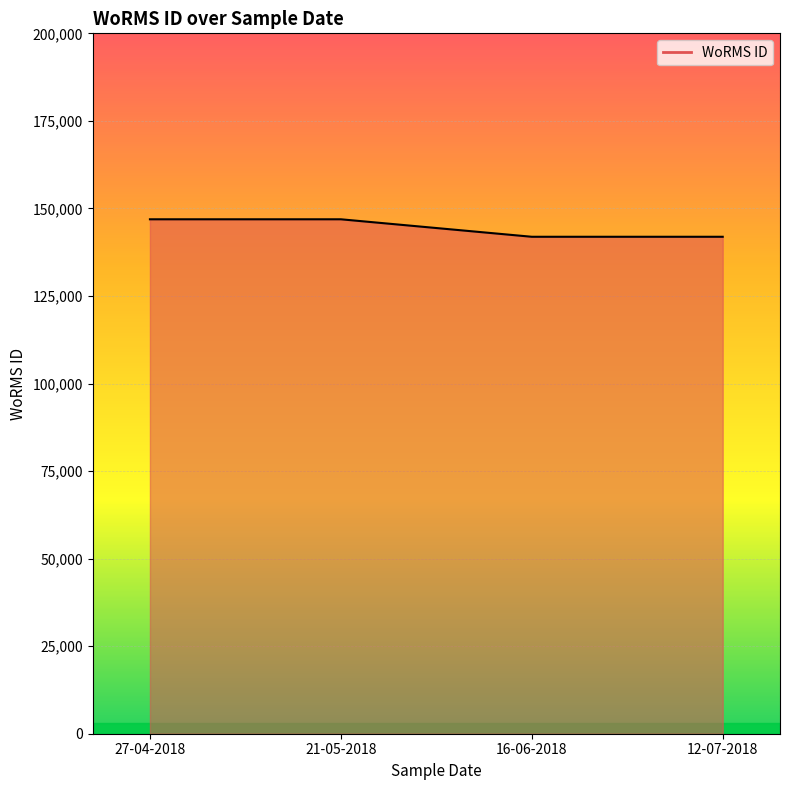

What is the minimum value shown in the chart?

141907